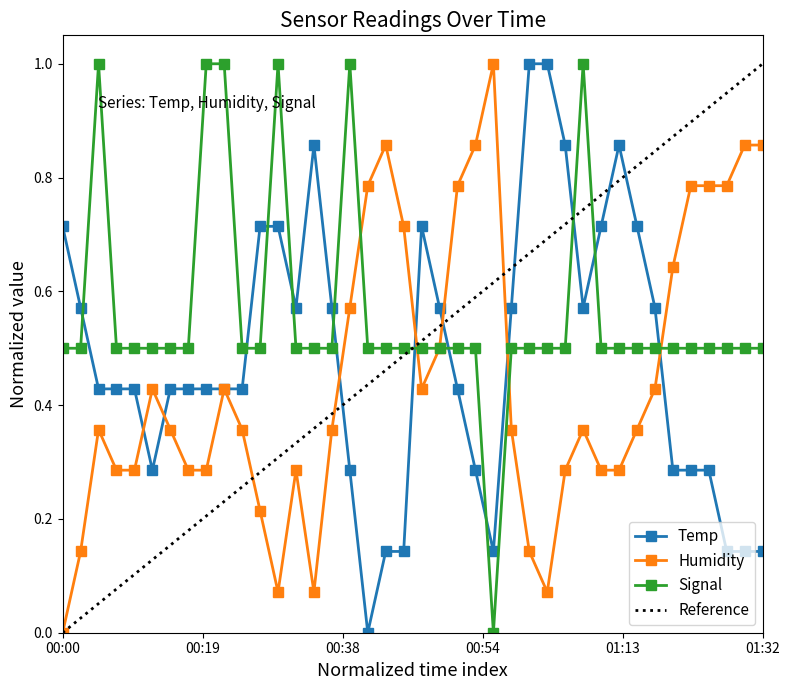

Which series has the largest total across all categories?

Signal